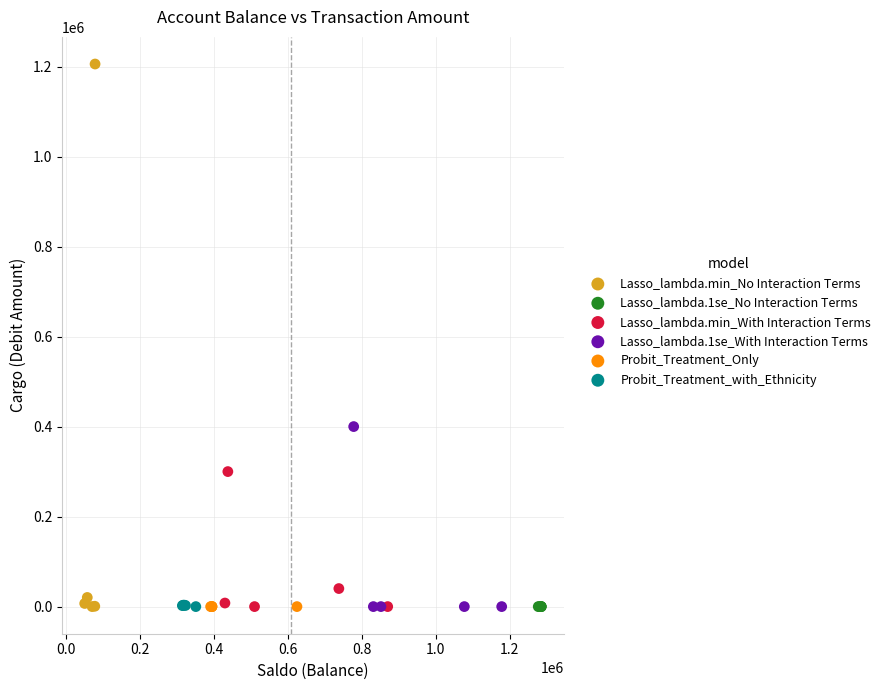

Which series has the largest Y range (max minus min)?

Lasso_lambda.min_No Interaction Terms